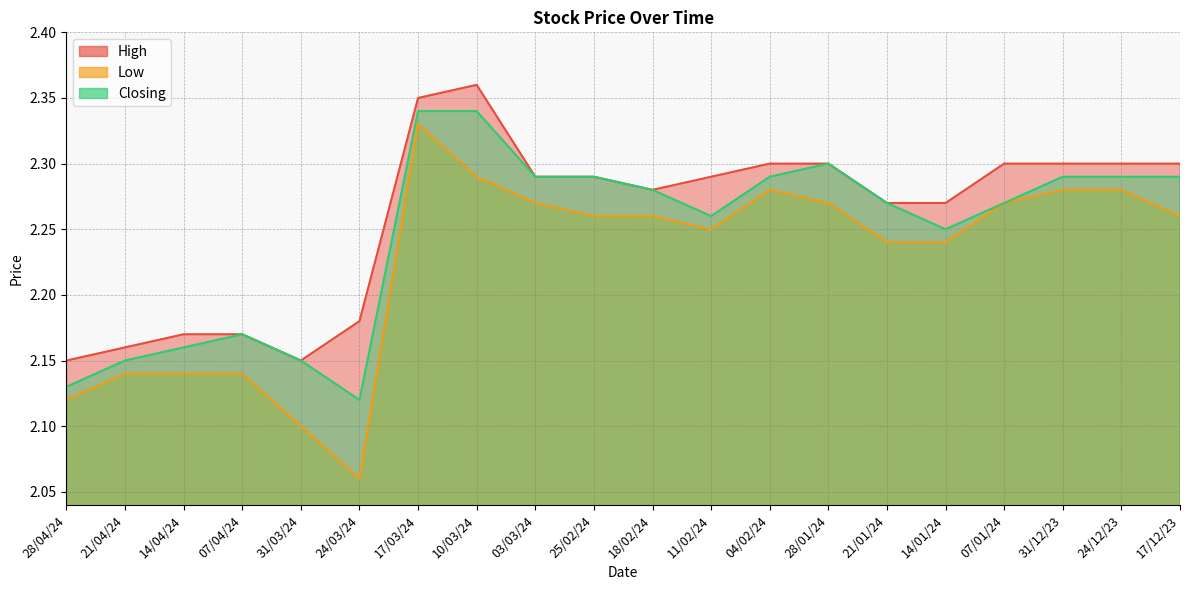

At which category is the sum across all series the highest?

17/03/24